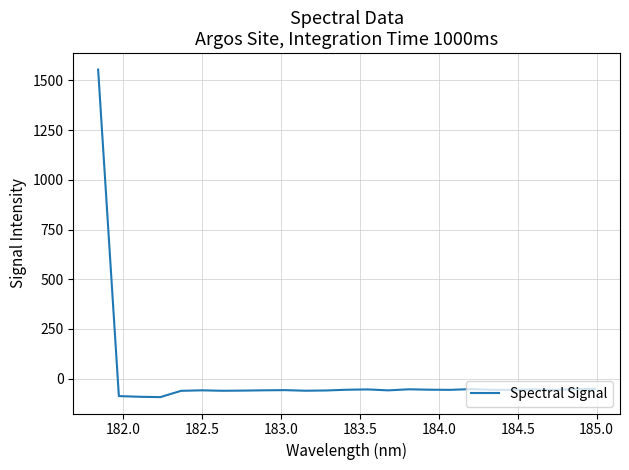

What is the difference between the maximum and minimum values?

1647.9